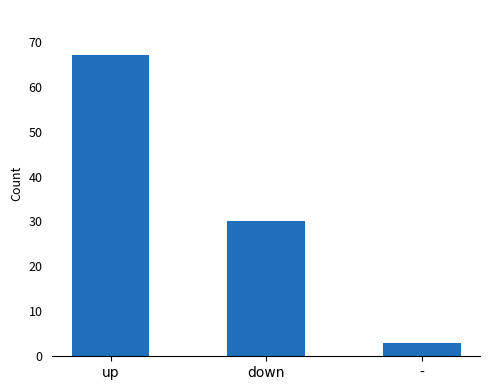

List the labels in order of value, largest first.

up, down, -